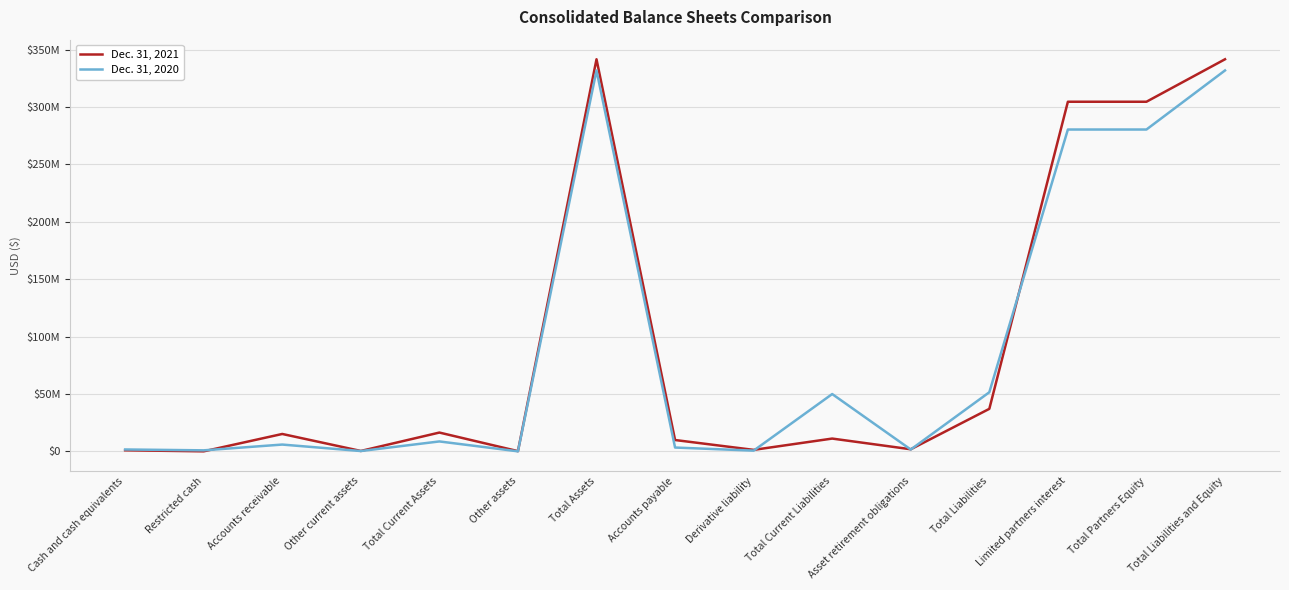

What is the approximate value of Dec. 31, 2021 at Accounts receivable, to the nearest 50?

15118550